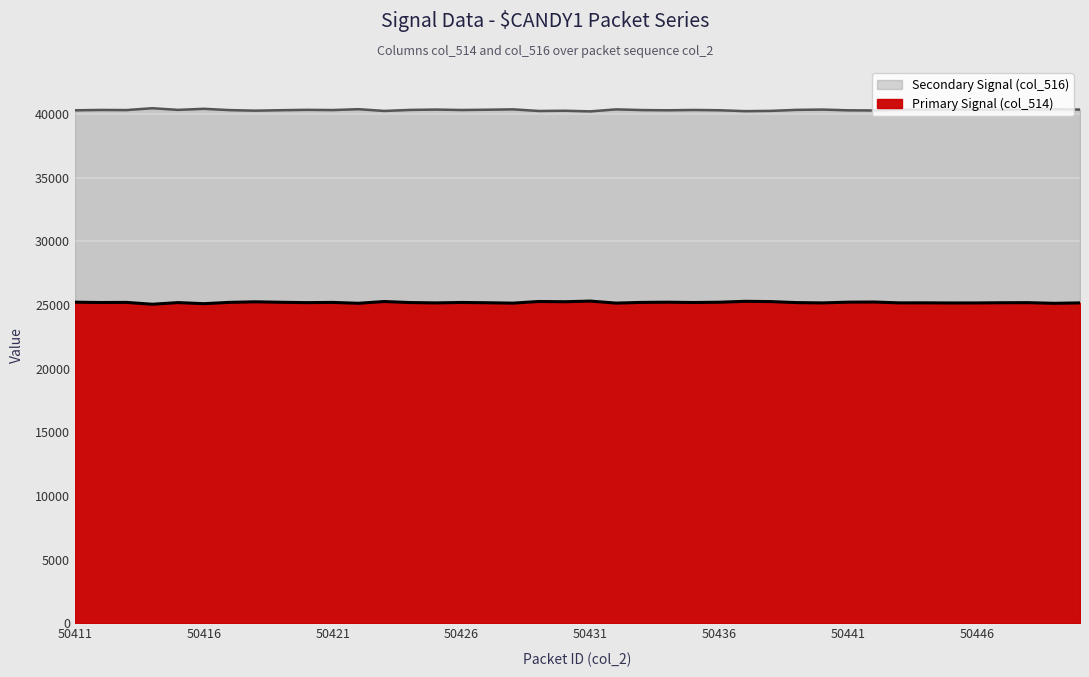

The value of Secondary Signal (col_516) at 50447 is 15981. True or false?

False